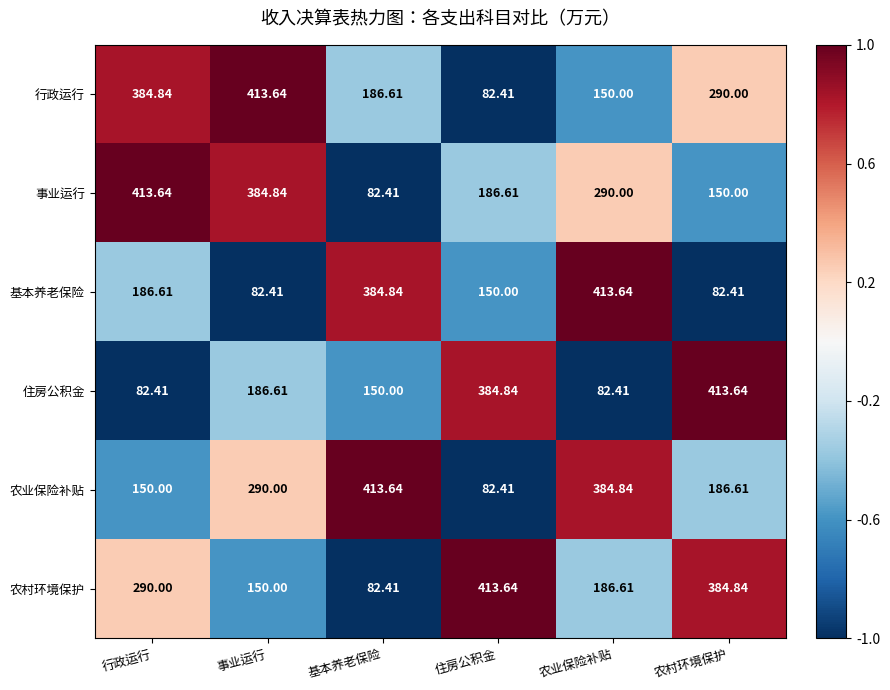

Which series changed the most between 事业运行 and 住房公积金?

行政运行